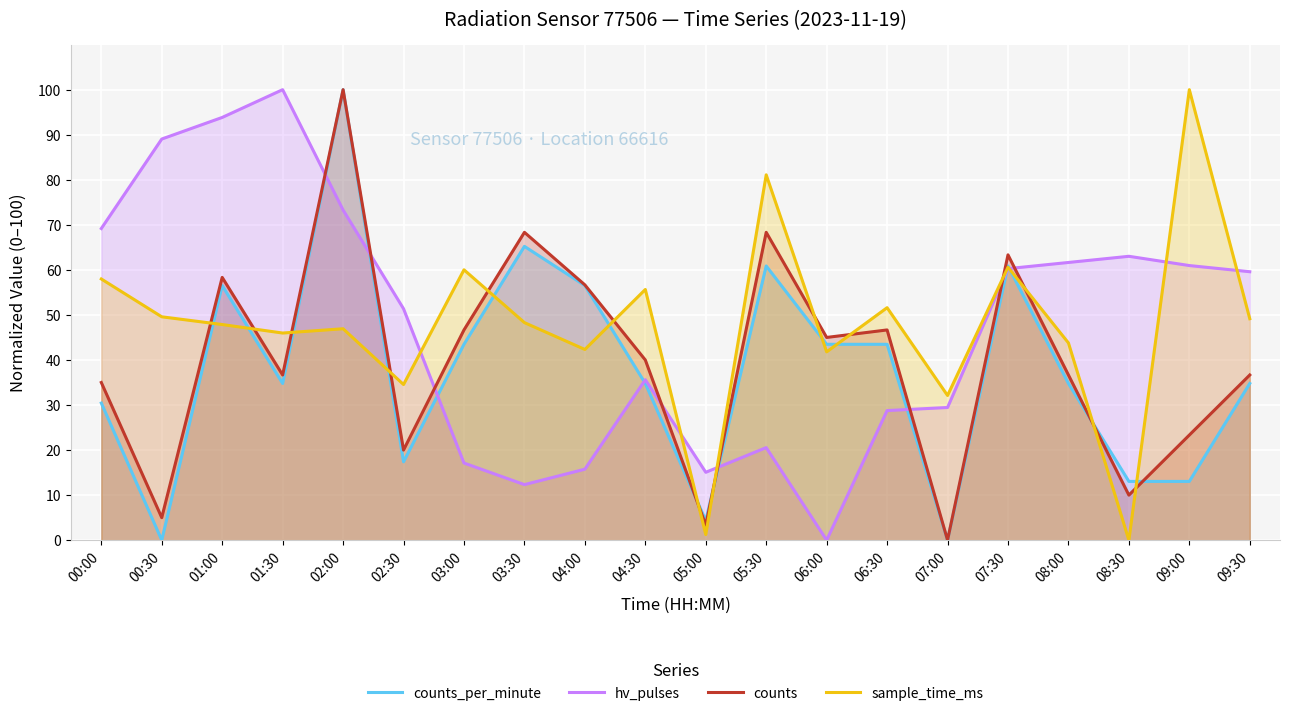

Where is hv_pulses nearest to the value 50?

02:30